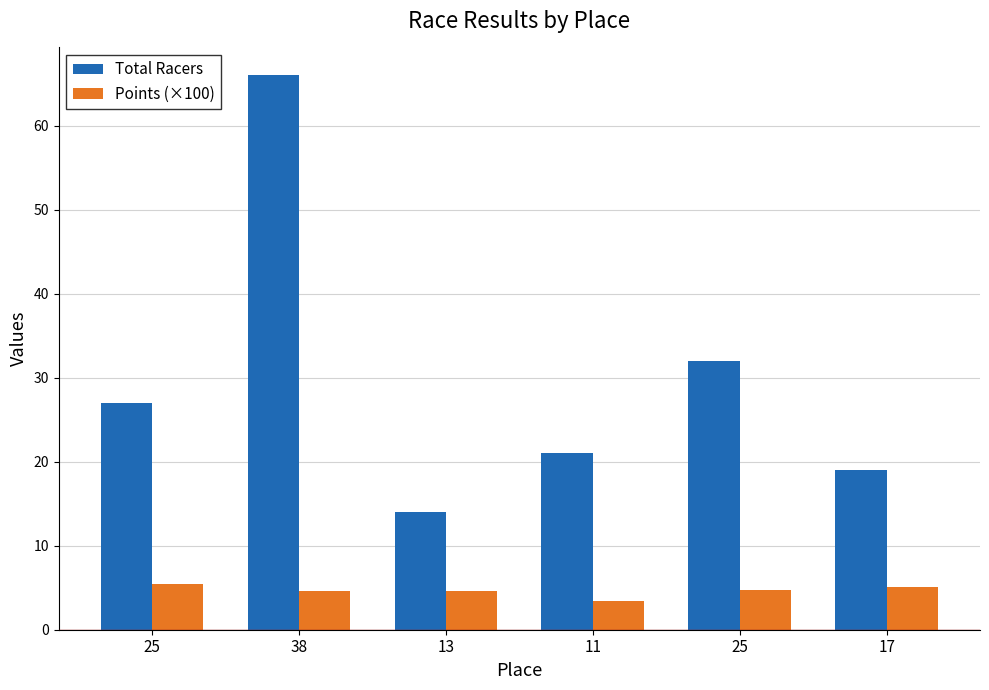

Are the bars horizontal?

No